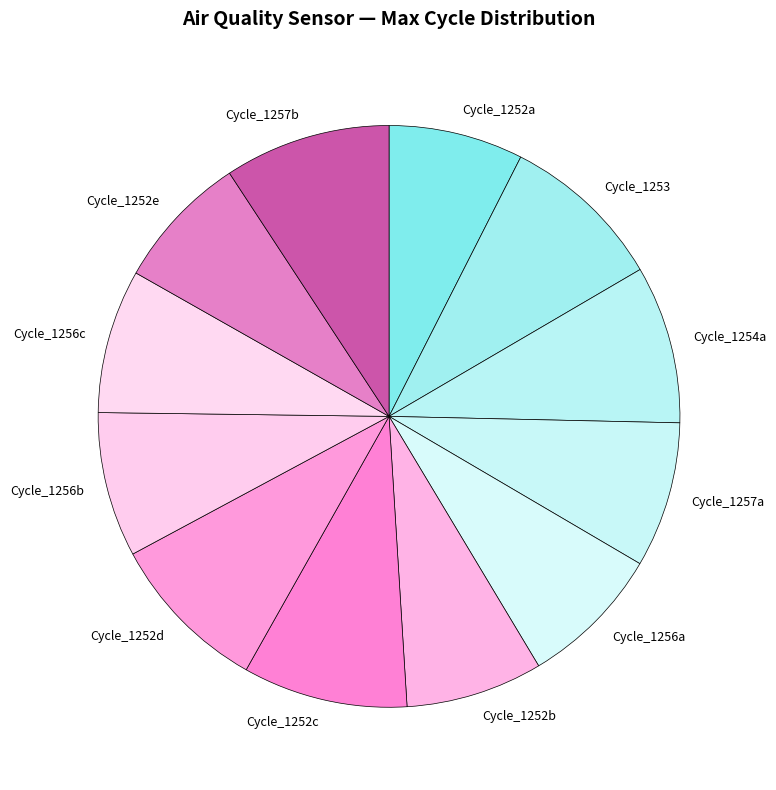

Combined, do Cycle_1256a and Cycle_1257a account for over 50%?

No